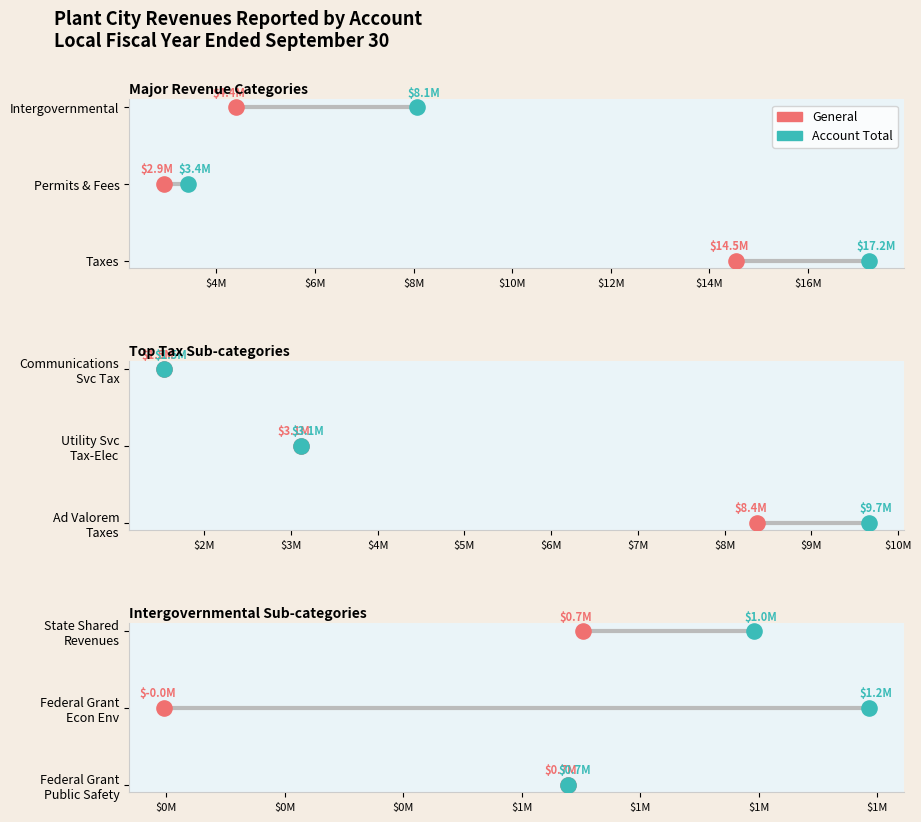

Which series reaches the maximum Y coordinate?

General